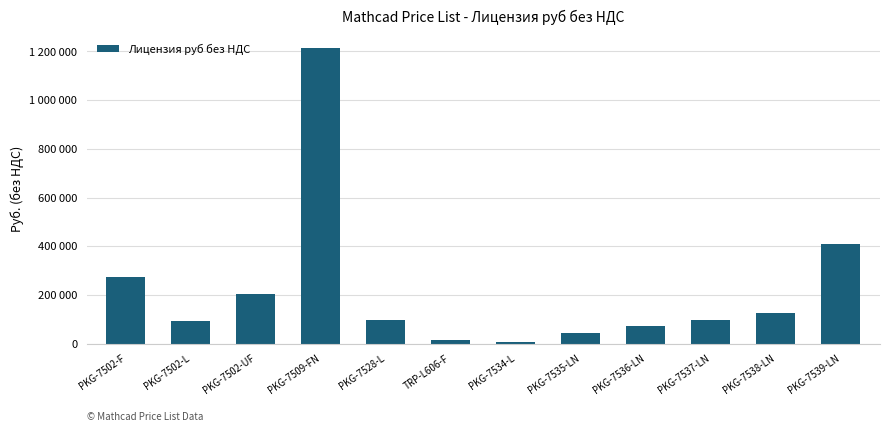

Does the chart contain any negative values?

No